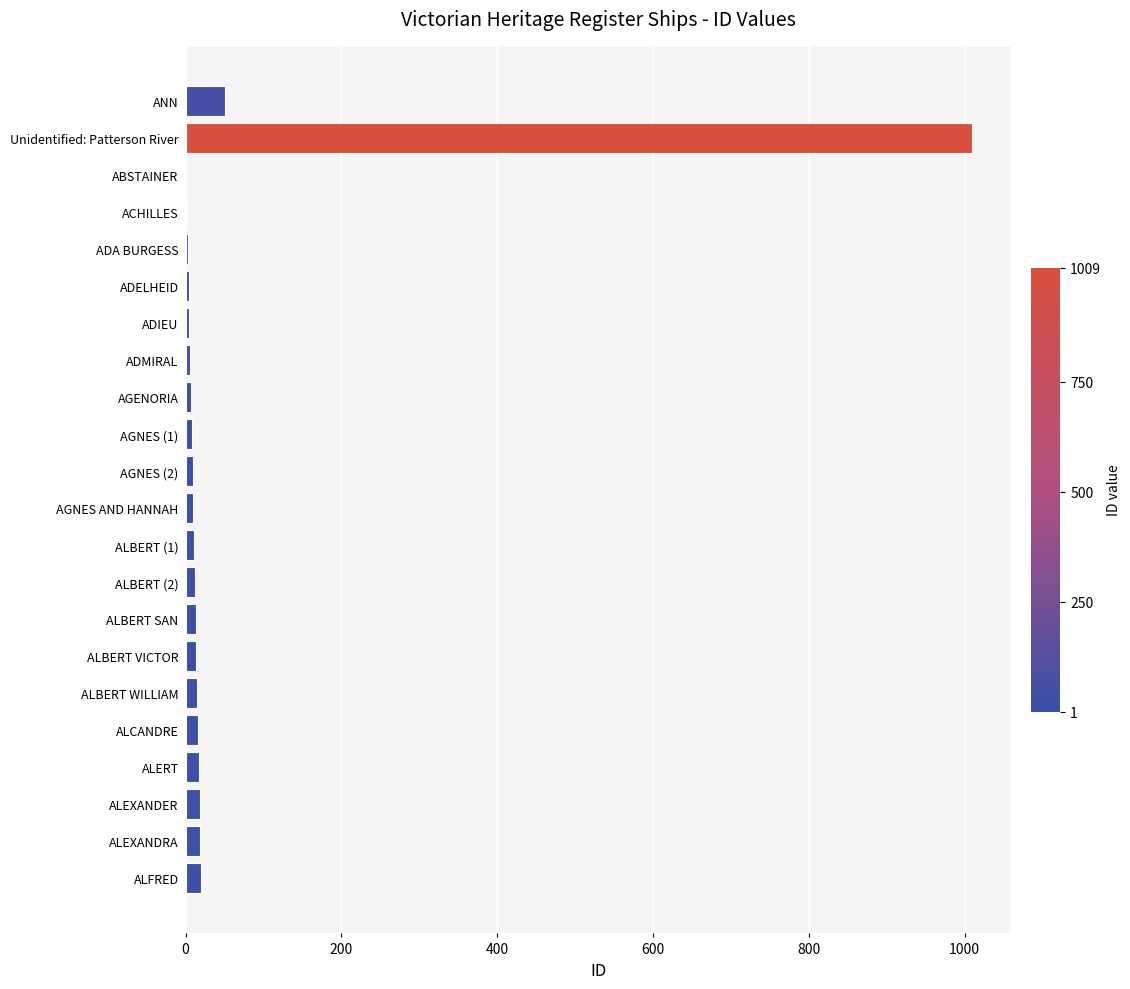

Where is the data nearest to the value 505?

ANN